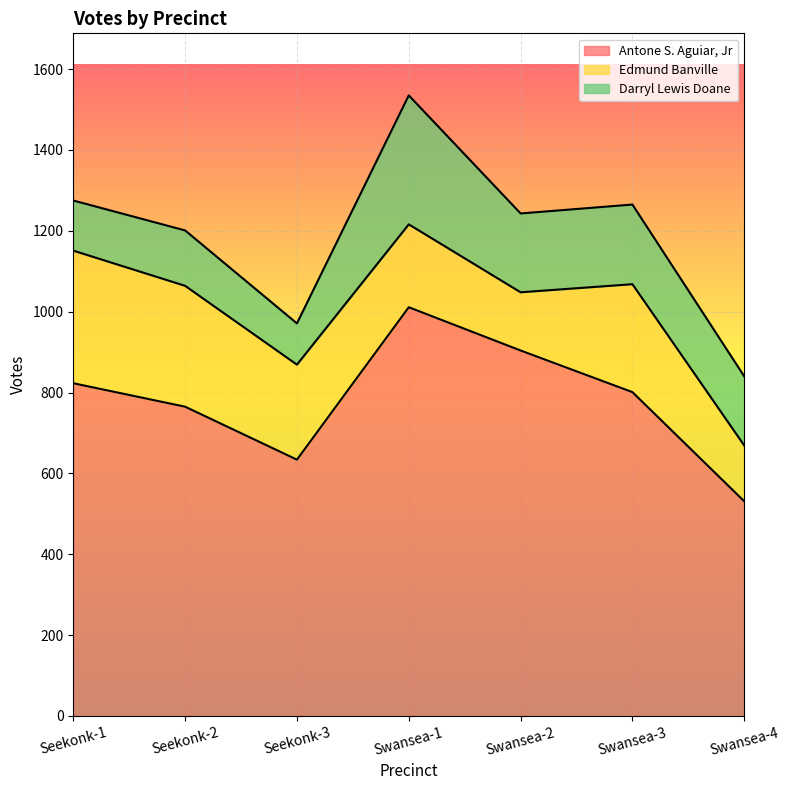

True or false: Darryl Lewis Doane and Antone S. Aguiar, Jr cross at least once.

False